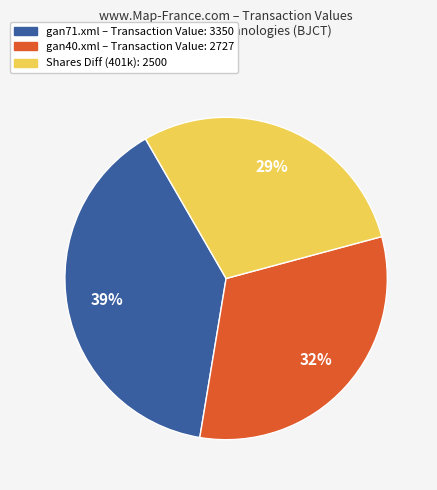

Does any single category account for the majority?

No